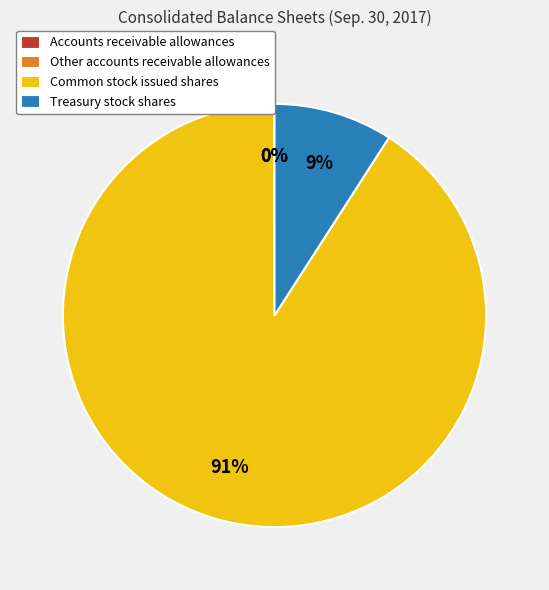

Does Treasury stock shares represent more than half of the total?

No